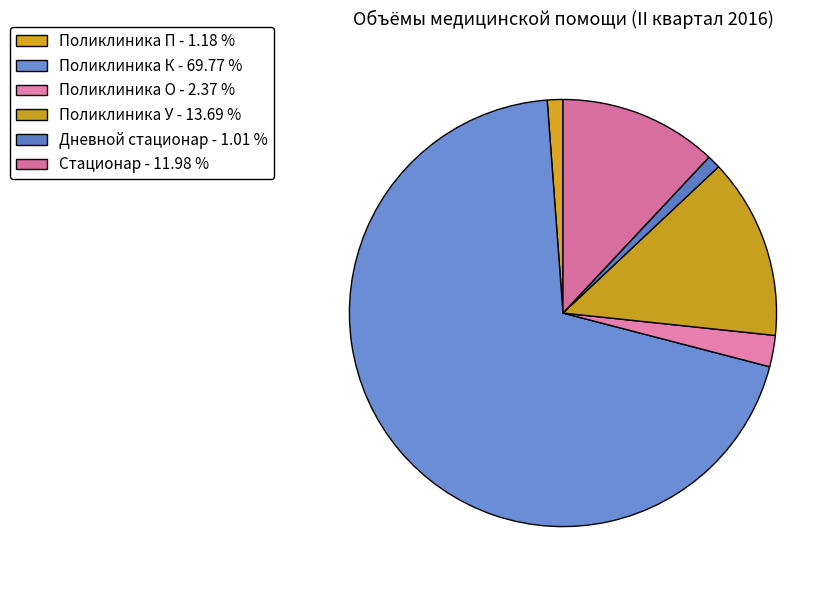

What is the smallest slice in the pie chart?

Дневной стационар